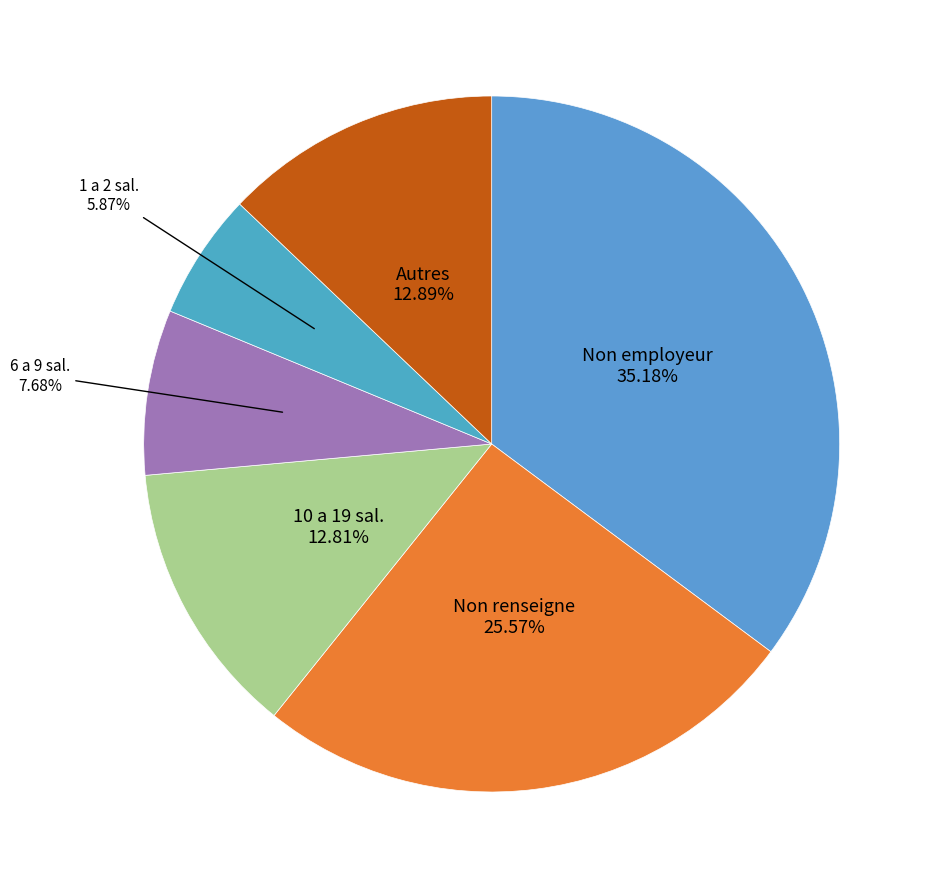

How many slices are in this pie chart?

6